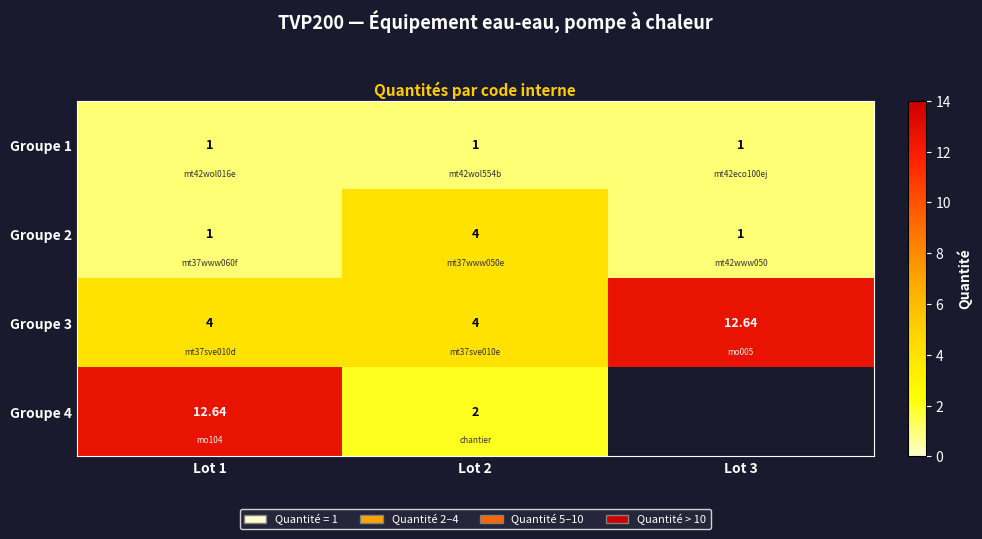

At how many categories does at least one series exceed 9?

2